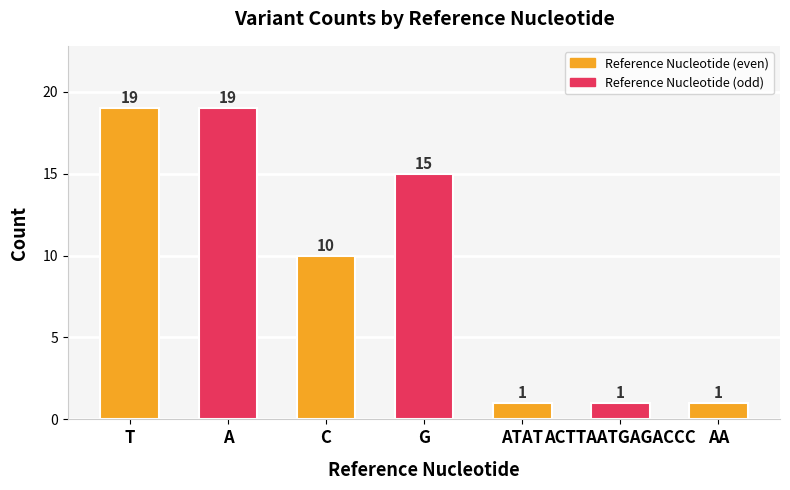

Where does the data first go above 10?

T